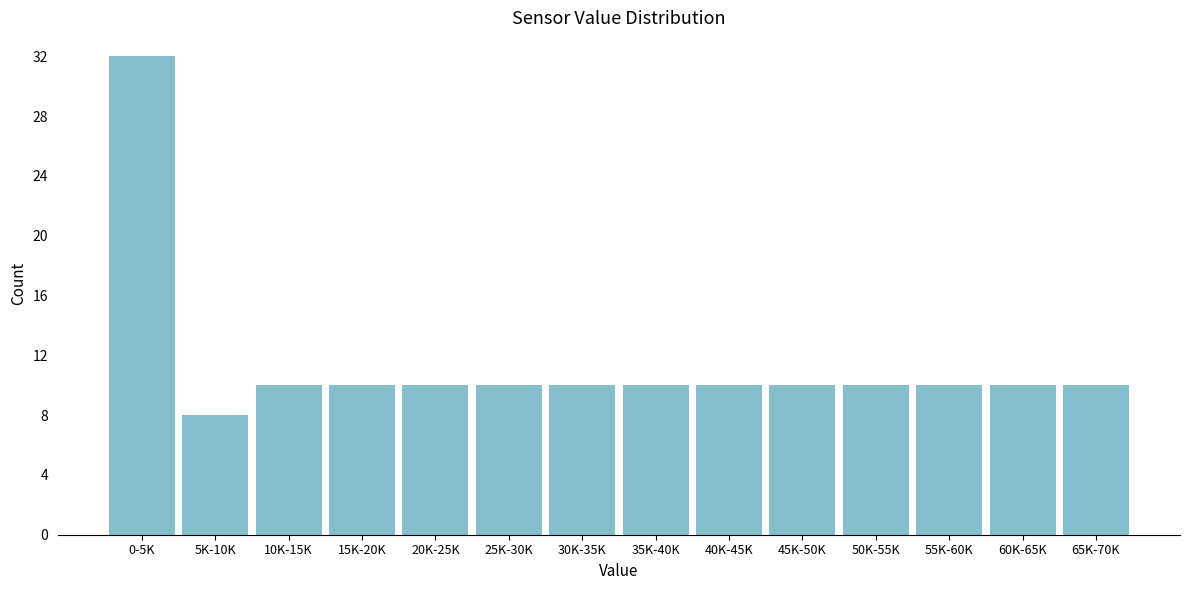

Reading right to left, list all the values displayed in this chart.

65K-70K=10	60K-65K=10	55K-60K=10	50K-55K=10	45K-50K=10	40K-45K=10	35K-40K=10	30K-35K=10	25K-30K=10	20K-25K=10	15K-20K=10	10K-15K=10	5K-10K=8	0-5K=32